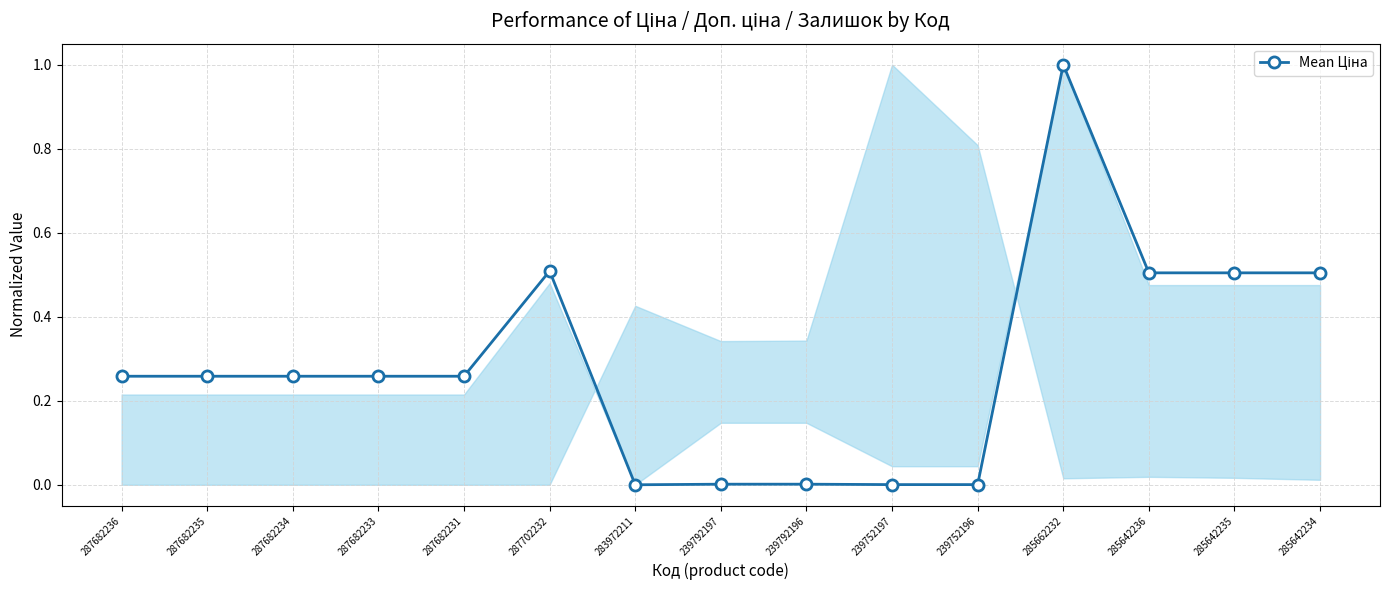

What position from the left is 239792197?

8